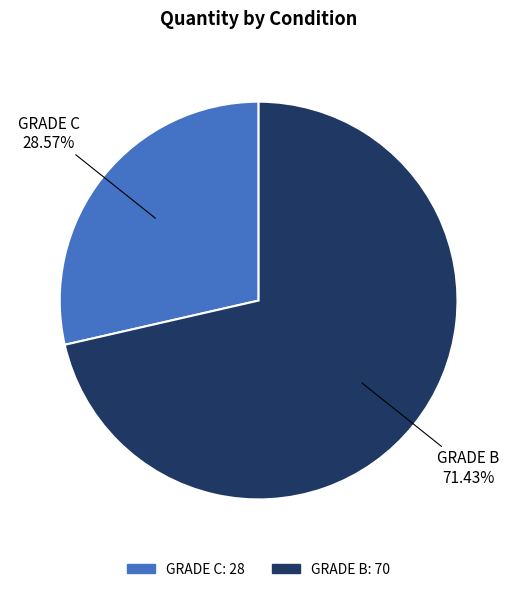

Between GRADE B and GRADE C, which is larger?

GRADE B